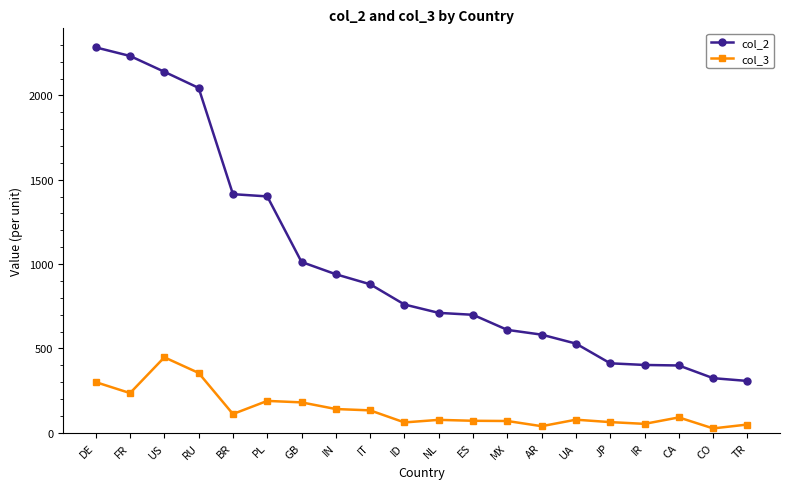

The col_2 series shows 1094.8 at ID. True or false?

False